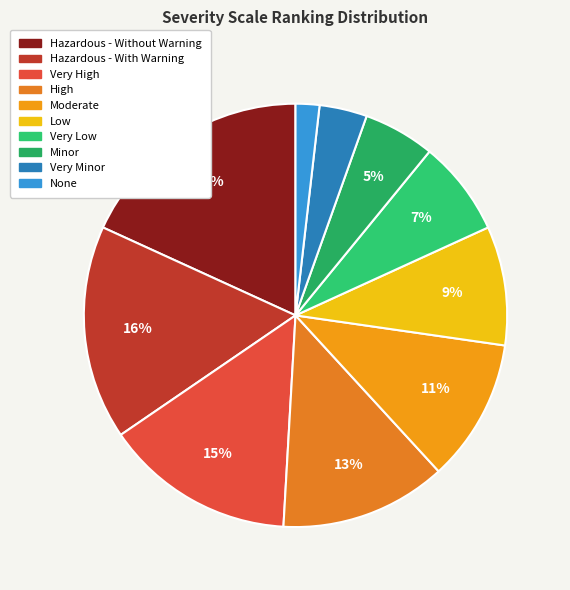

What is the ratio of the value at Hazardous - Without Warning to the value at Minor?

3.3